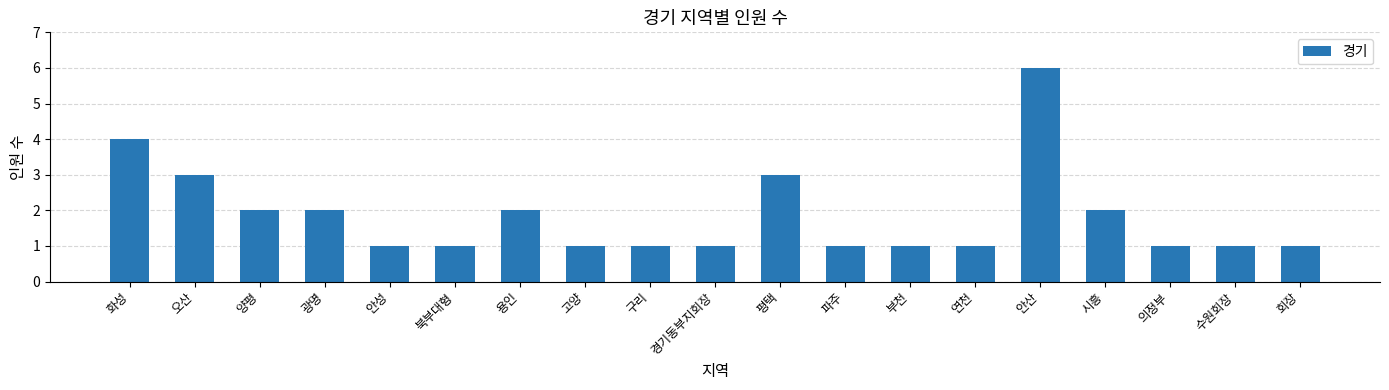

What is the change in value from 평택 to 파주?

-2